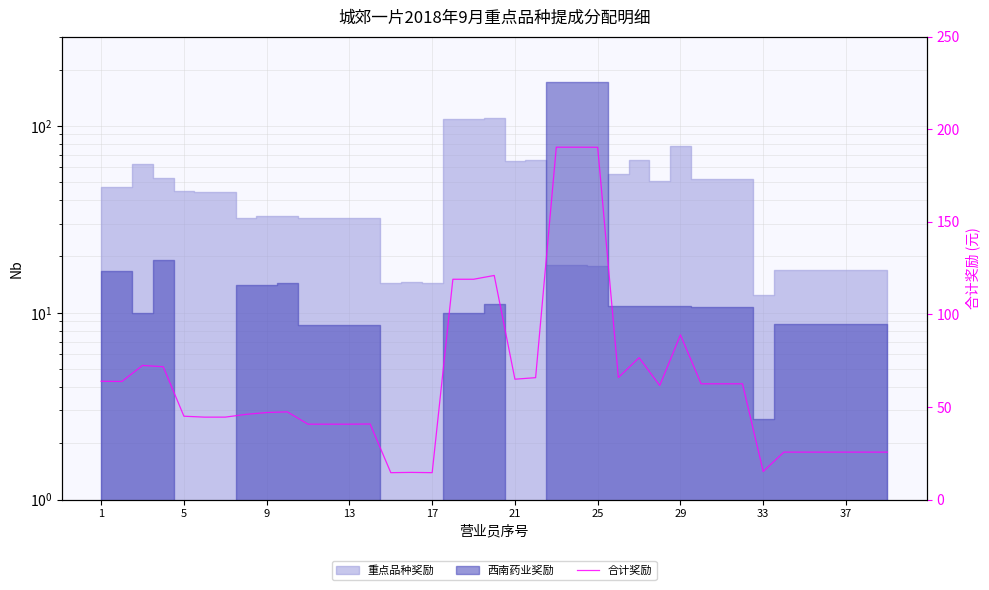

How many points are lower than both their immediate neighbors (excluding endpoints)?

8